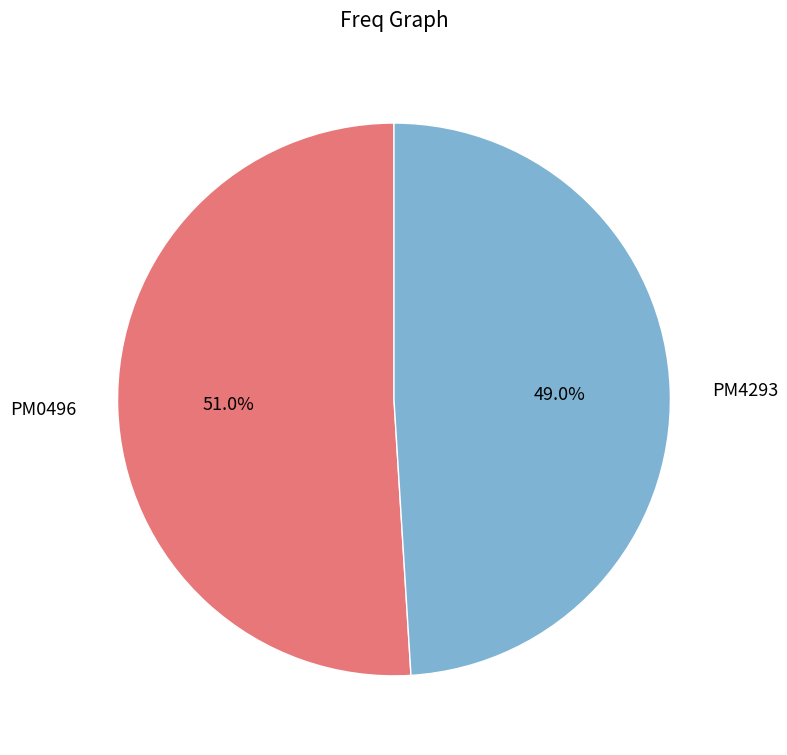

What is the ratio of the value at PM0496 to the value at PM4293?

1.0